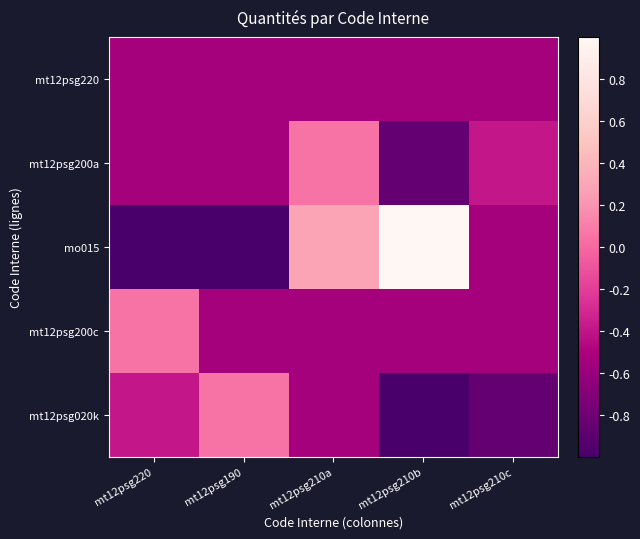

Reading right to left, list all the values displayed in this chart.

mt12psg220: mt12psg210c=-0.5	mt12psg210b=-0.5	mt12psg210a=-0.5	mt12psg190=-0.5	mt12psg220=-0.5
mt12psg200a: mt12psg210c=-0.4	mt12psg210b=-0.9	mt12psg210a=0.1	mt12psg190=-0.5	mt12psg220=-0.5
mo015: mt12psg210c=-0.5	mt12psg210b=1.0	mt12psg210a=0.3	mt12psg190=-1.0	mt12psg220=-1.0
mt12psg200c: mt12psg210c=-0.5	mt12psg210b=-0.5	mt12psg210a=-0.5	mt12psg190=-0.5	mt12psg220=0.1
mt12psg020k: mt12psg210c=-0.9	mt12psg210b=-1.0	mt12psg210a=-0.5	mt12psg190=0.1	mt12psg220=-0.4